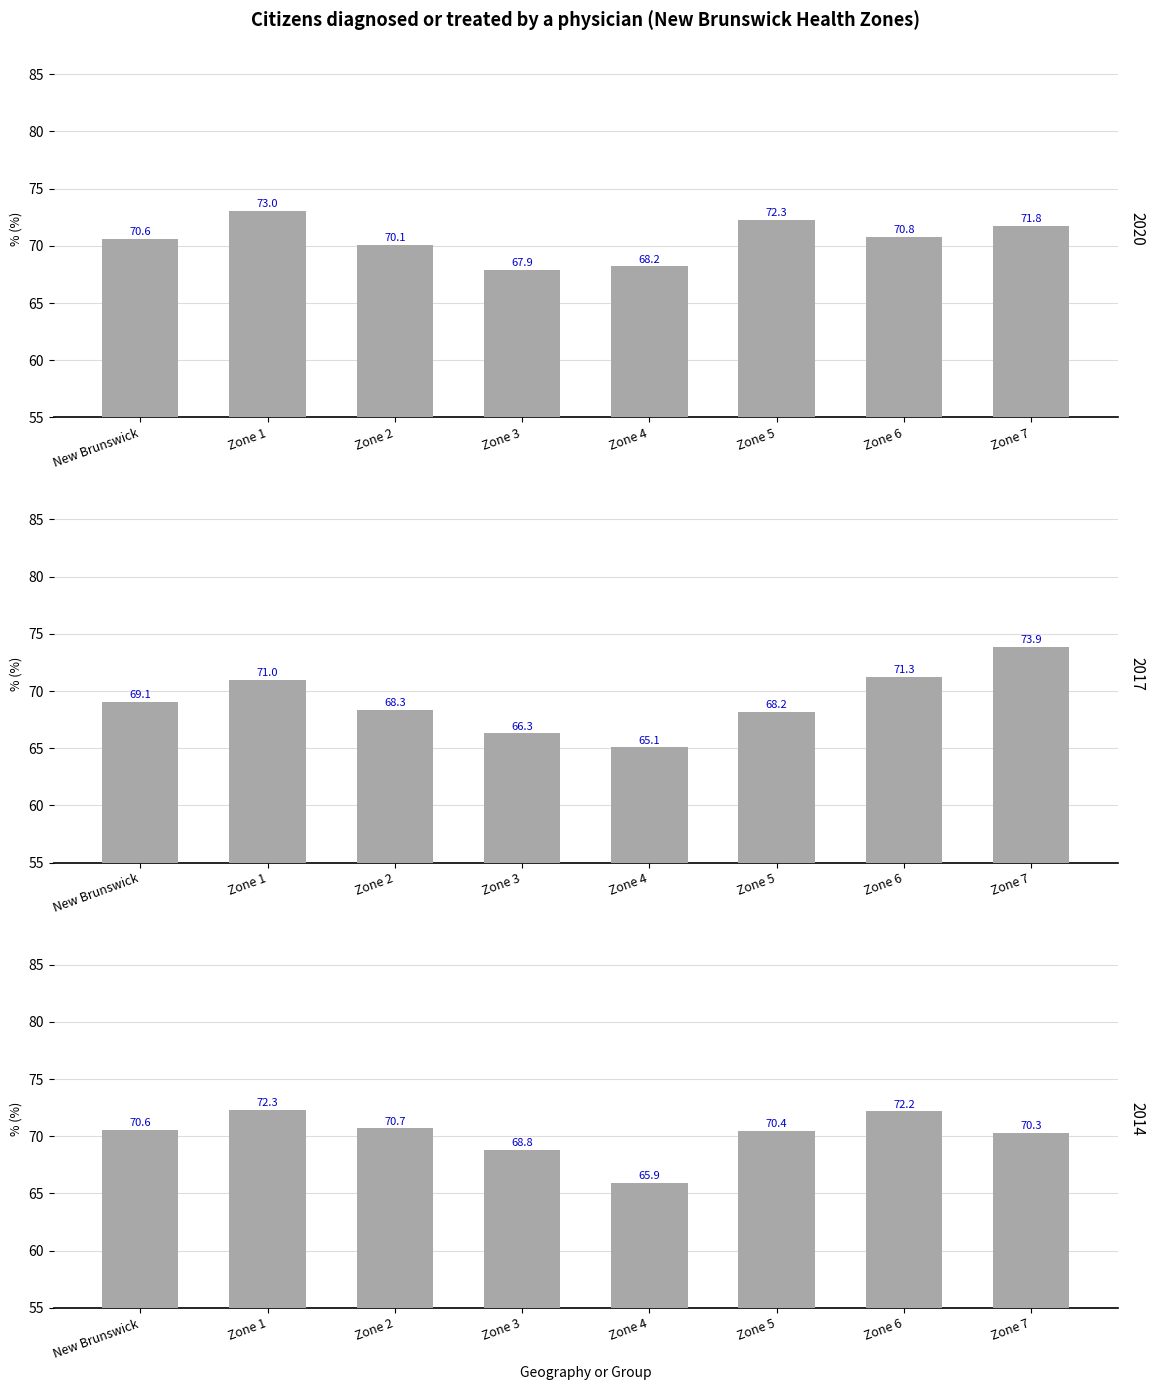

What is the difference between the maximum and second lowest values in the 2014 series?

3.5